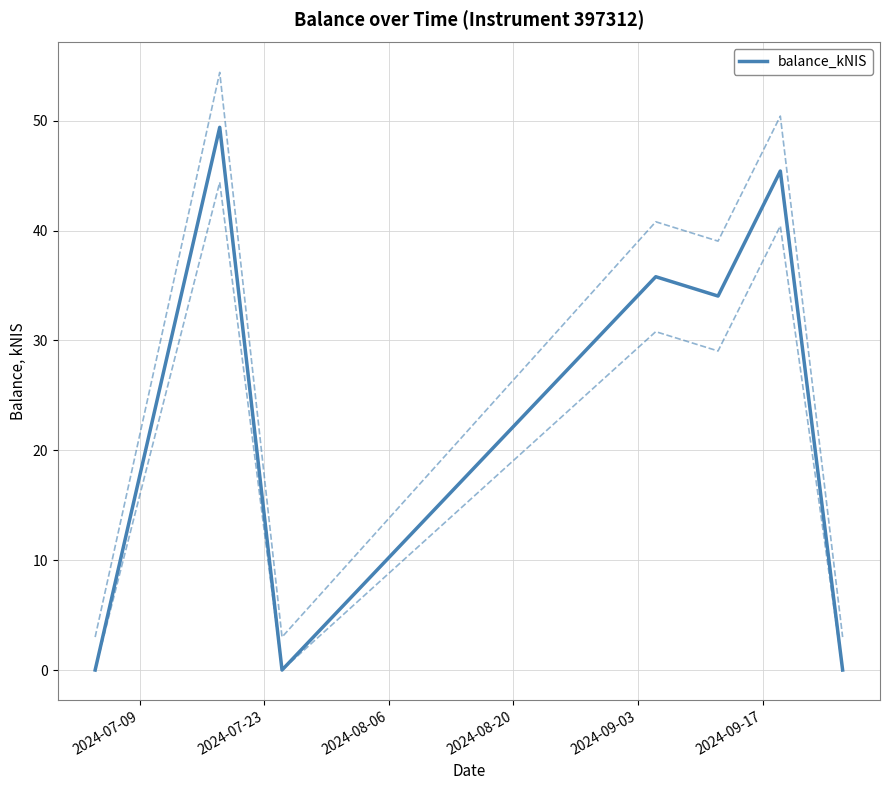

What is the maximum value for balance_kNIS?

49.4